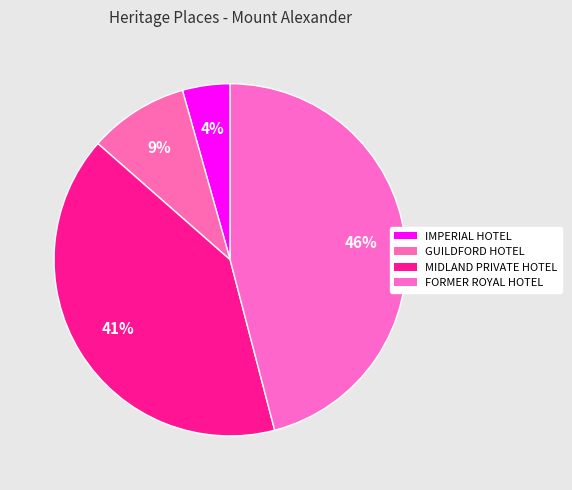

How many slices are in this pie chart?

4